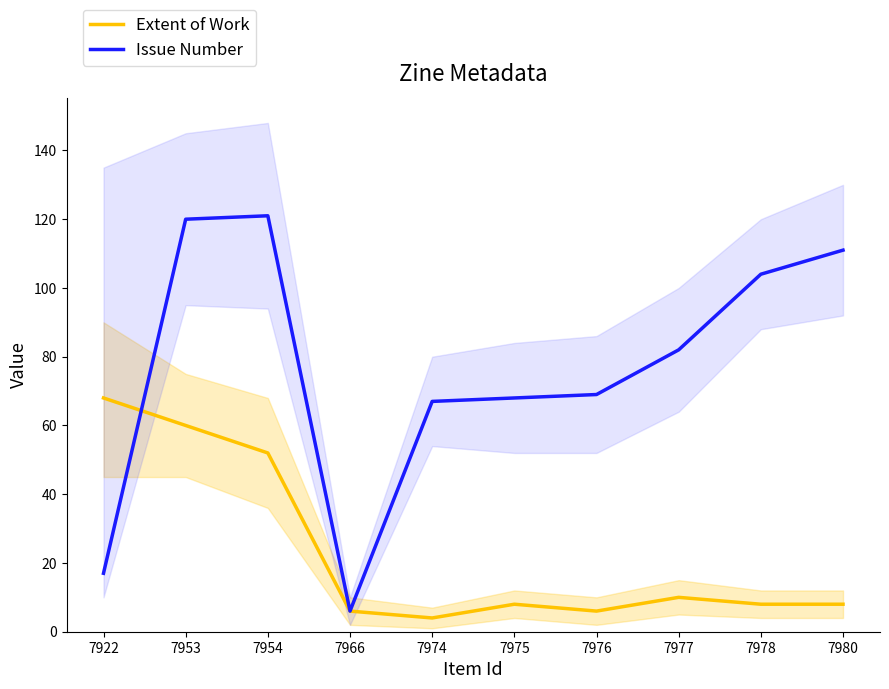

At which category does Issue Number reach its first local valley?

7966